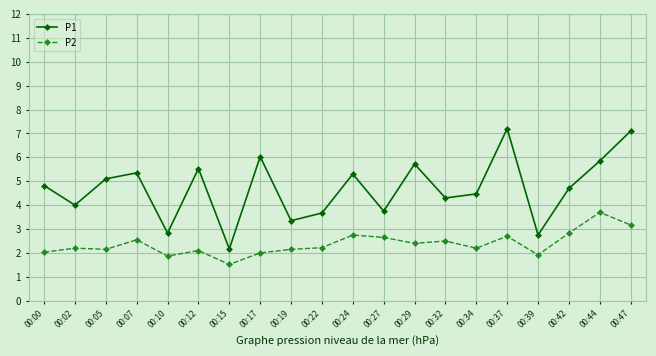

In P1, how many points are higher than both neighbors (excluding endpoints)?

6